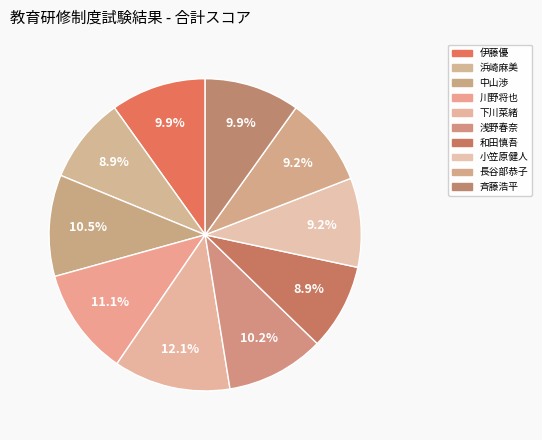

To the nearest percent, what is the average slice percentage?

10%